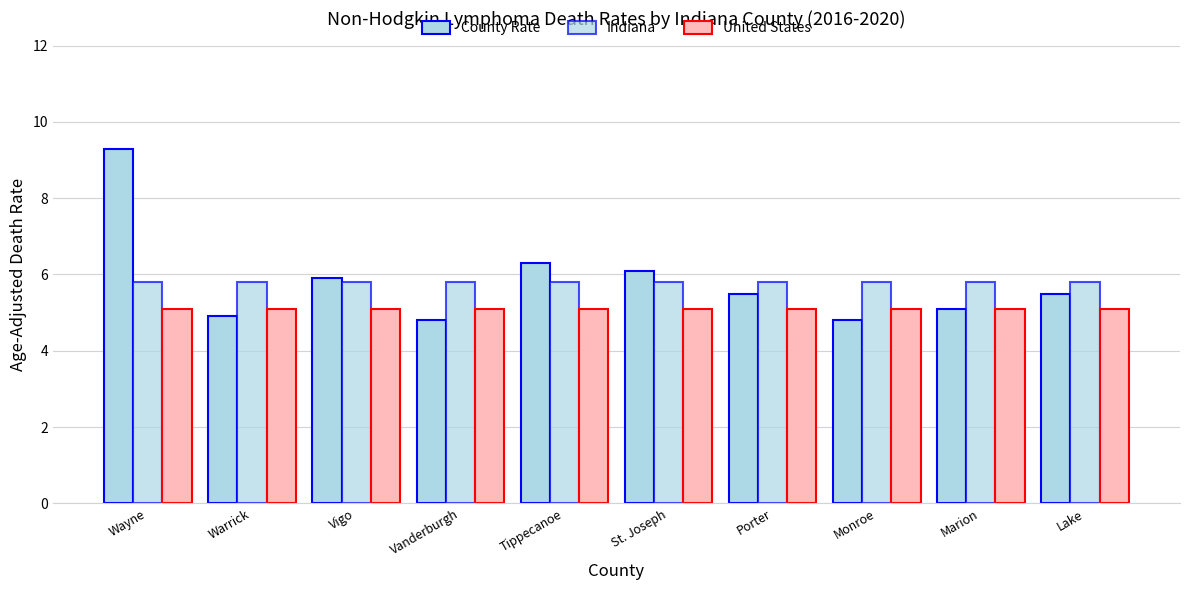

How many data points does each series have?

10